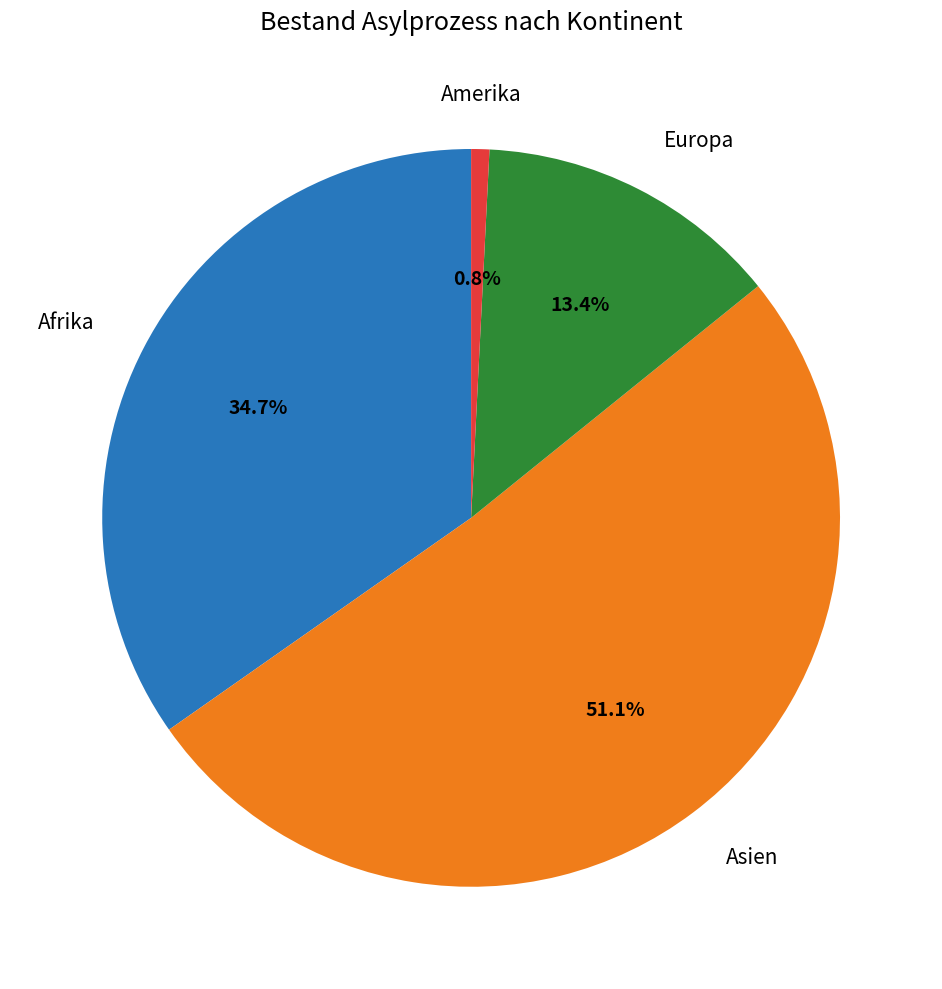

Does any single category account for the majority?

Yes